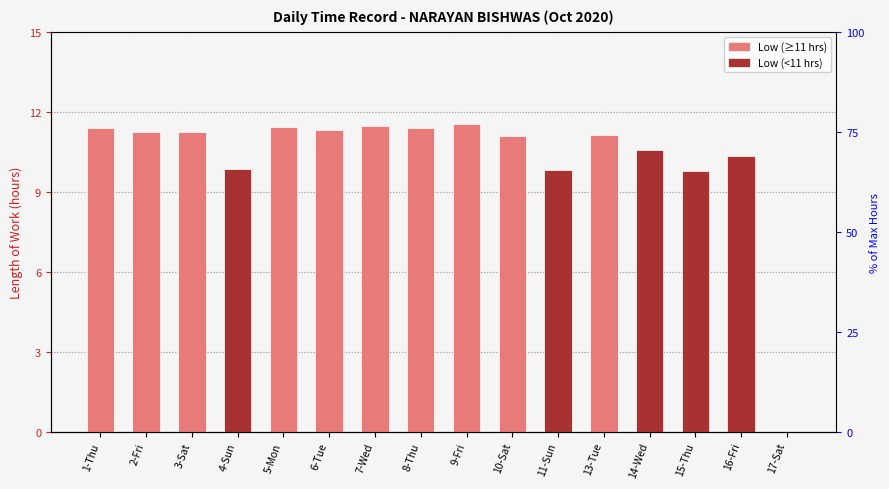

Reading right to left, what are all the values shown in this chart?

17-Sat=0.0	16-Fri=10.3	15-Thu=9.8	14-Wed=10.6	13-Tue=11.1	11-Sun=9.8	10-Sat=11.1	9-Fri=11.6	8-Thu=11.4	7-Wed=11.5	6-Tue=11.3	5-Mon=11.4	4-Sun=9.8	3-Sat=11.2	2-Fri=11.2	1-Thu=11.4